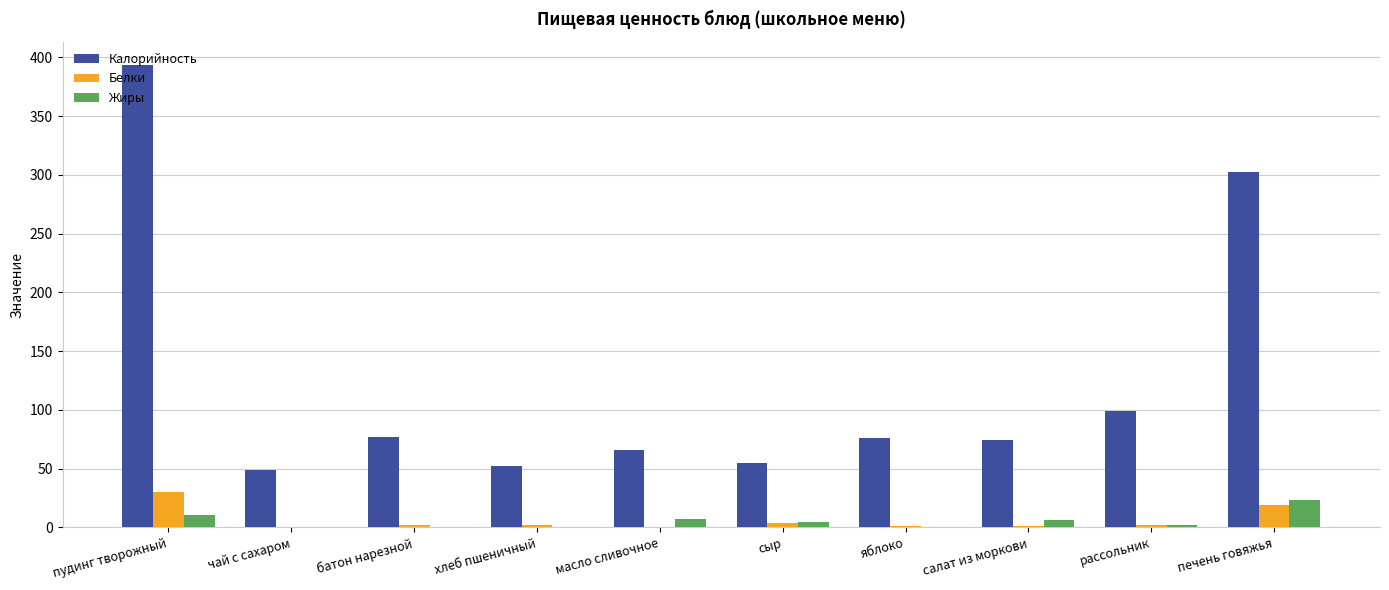

Which label corresponds to the largest value in the chart?

пудинг творожный